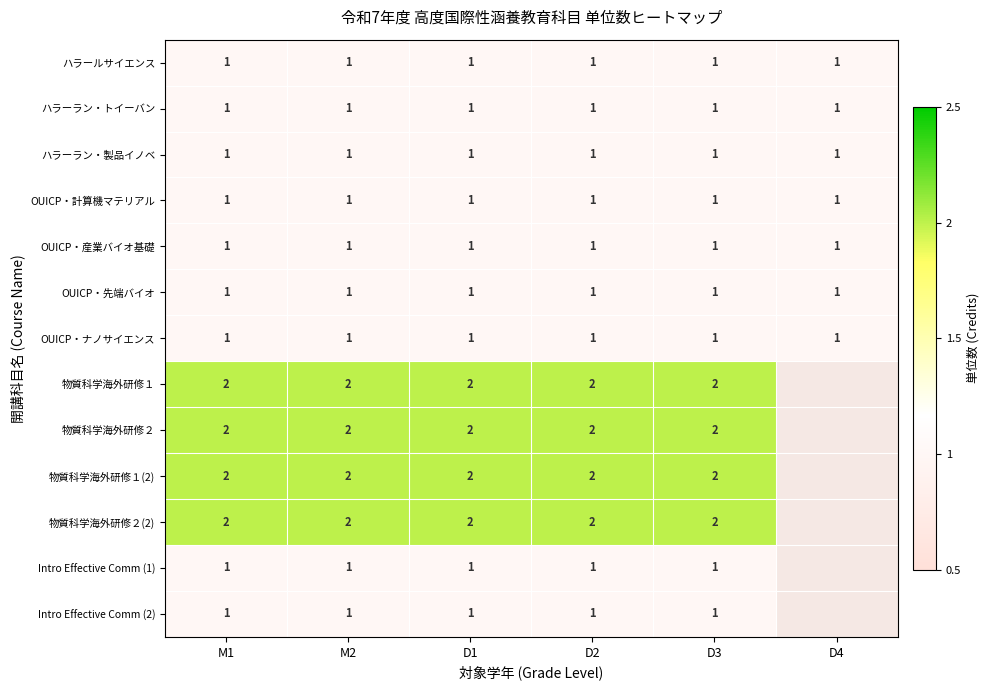

What is the total value across all series at M2?

17